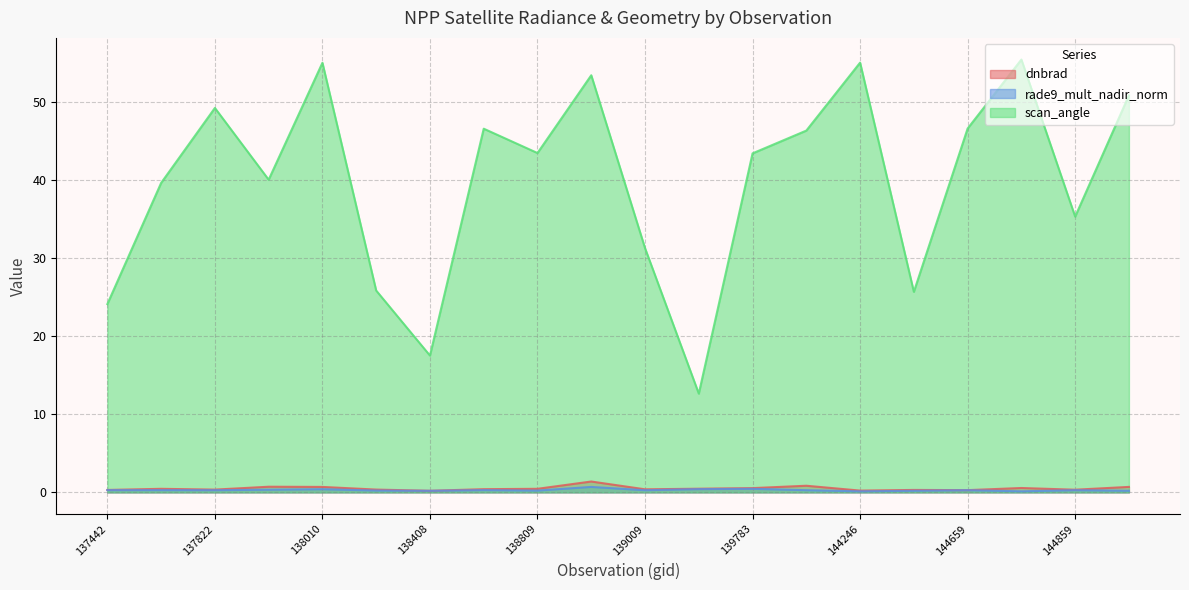

True or false: dnbrad and scan_angle intersect in this chart.

False